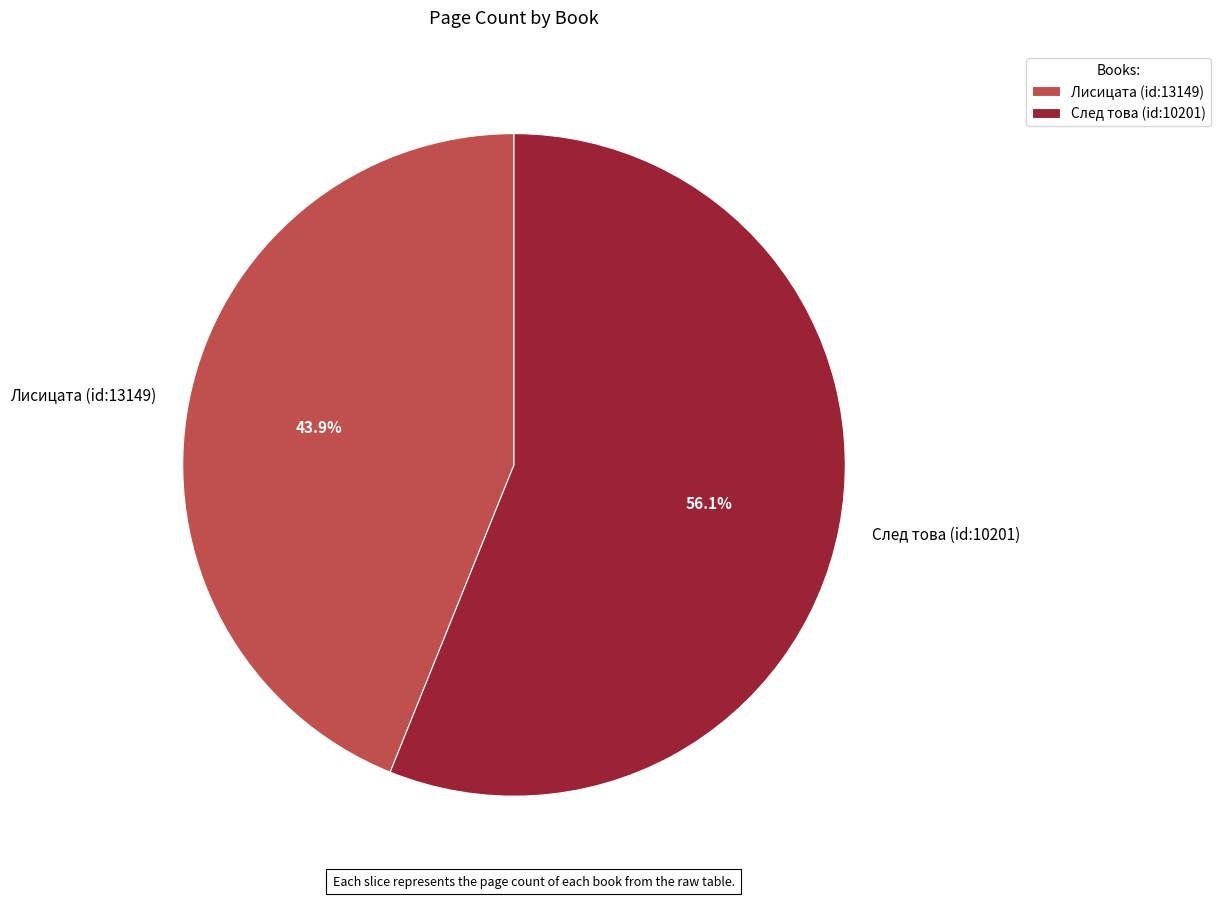

Approximately how many times larger is the value at След това (id:10201) compared to Лисицата (id:13149)?

1.3